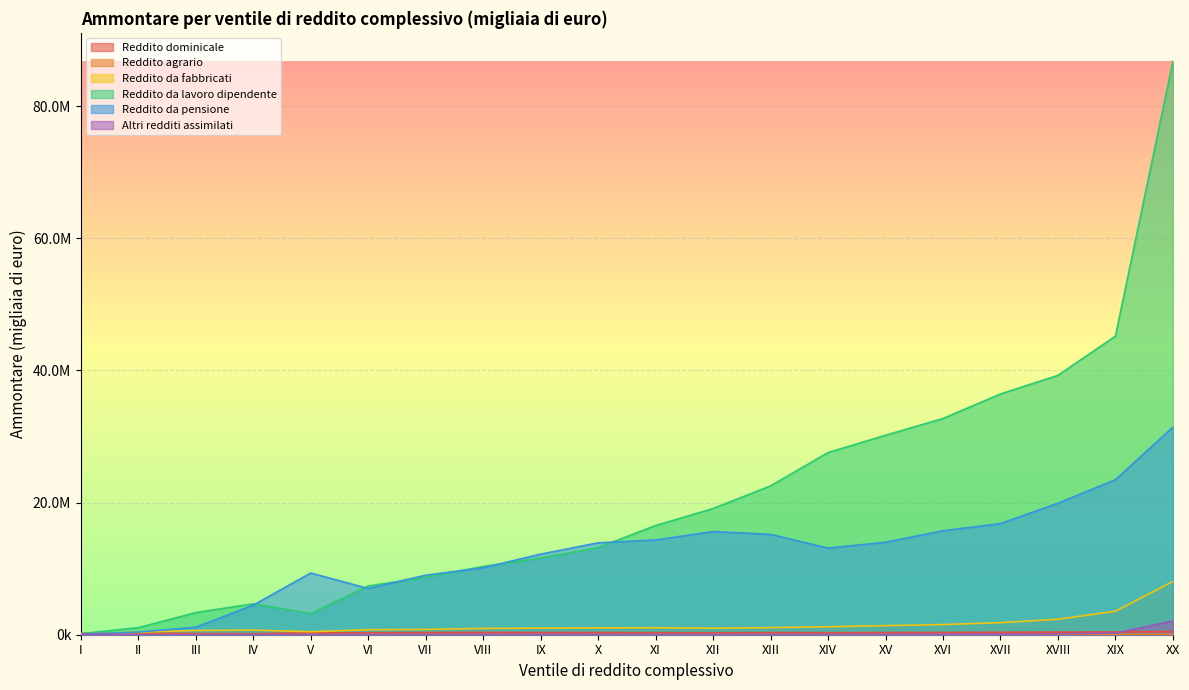

In Reddito da fabbricati, how many points are lower than both neighbors (excluding endpoints)?

2